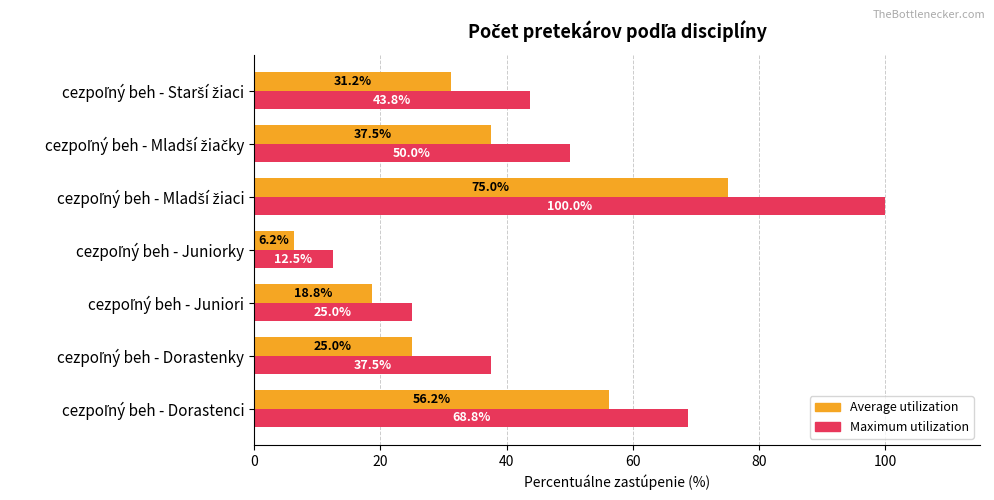

Which series has the widest spread of values?

Maximum utilization